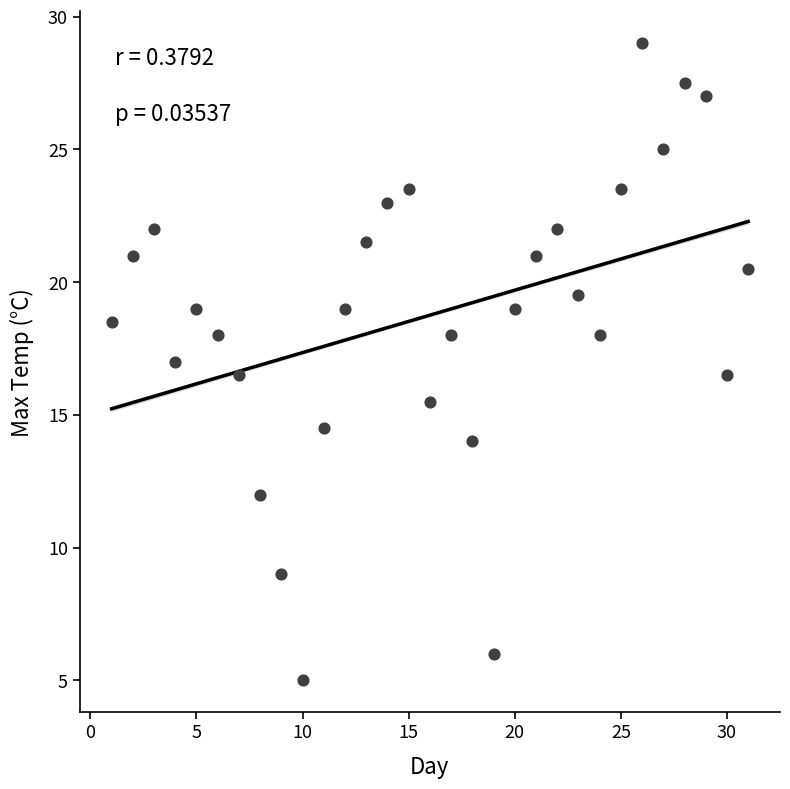

What is the range of X values (max minus min)?

30.0